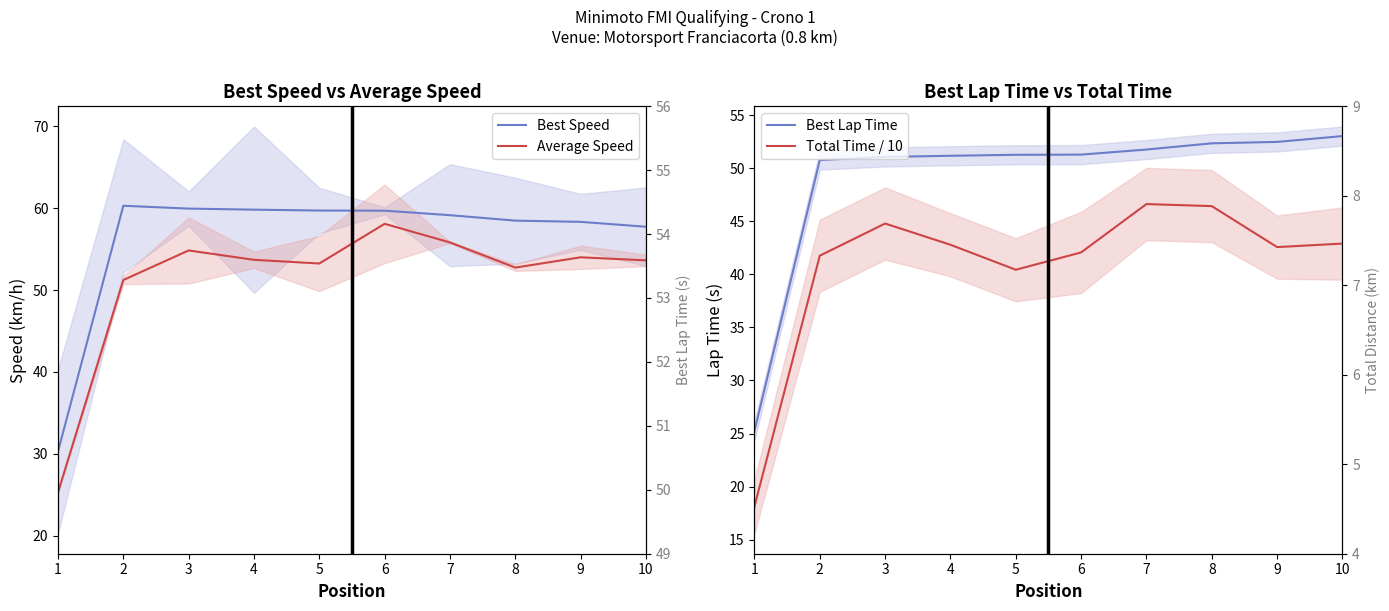

What is the sum of the Best Speed values at 1 and 9?

88.6